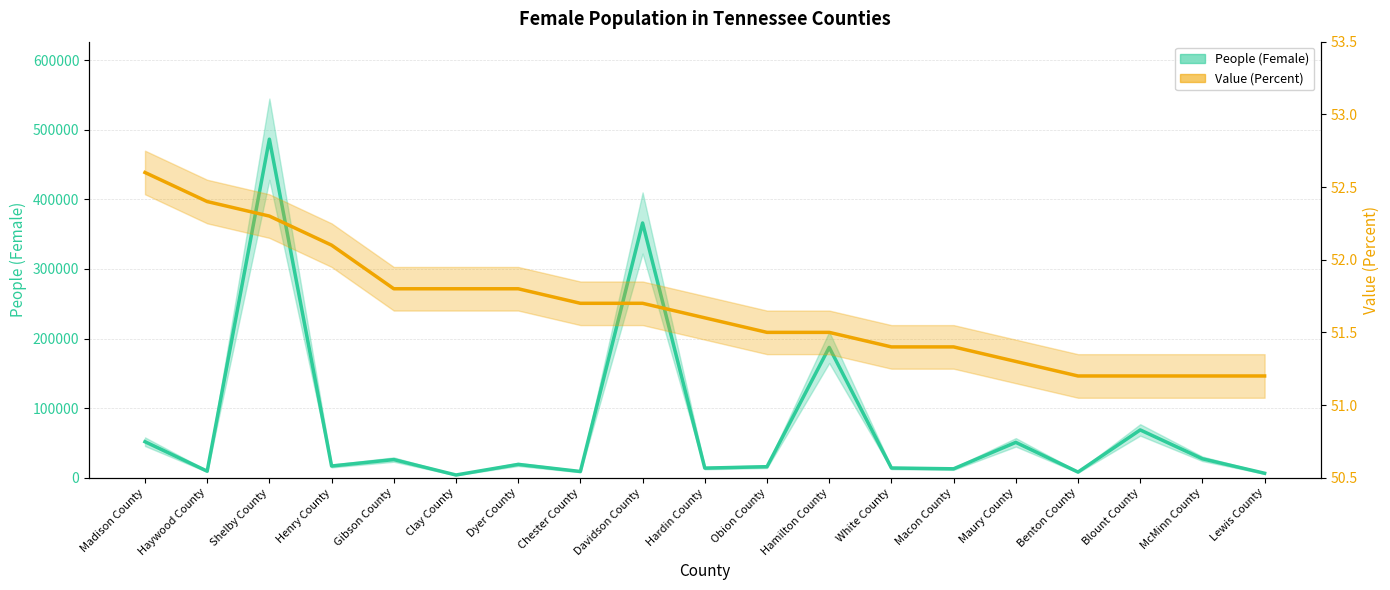

Which series has the largest range (max minus min)?

People (Female)